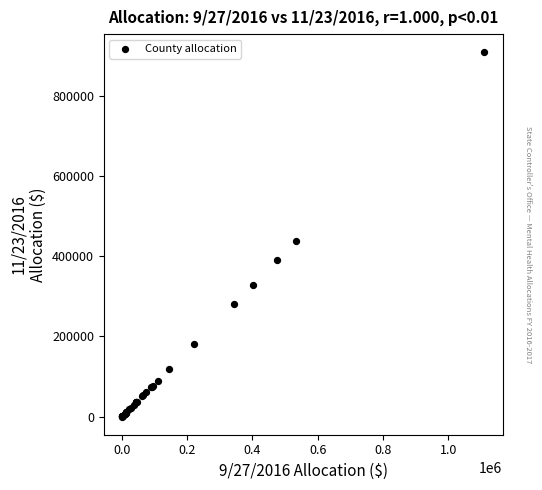

What Y value in the scatter plot is closest to 454553?

436996.5